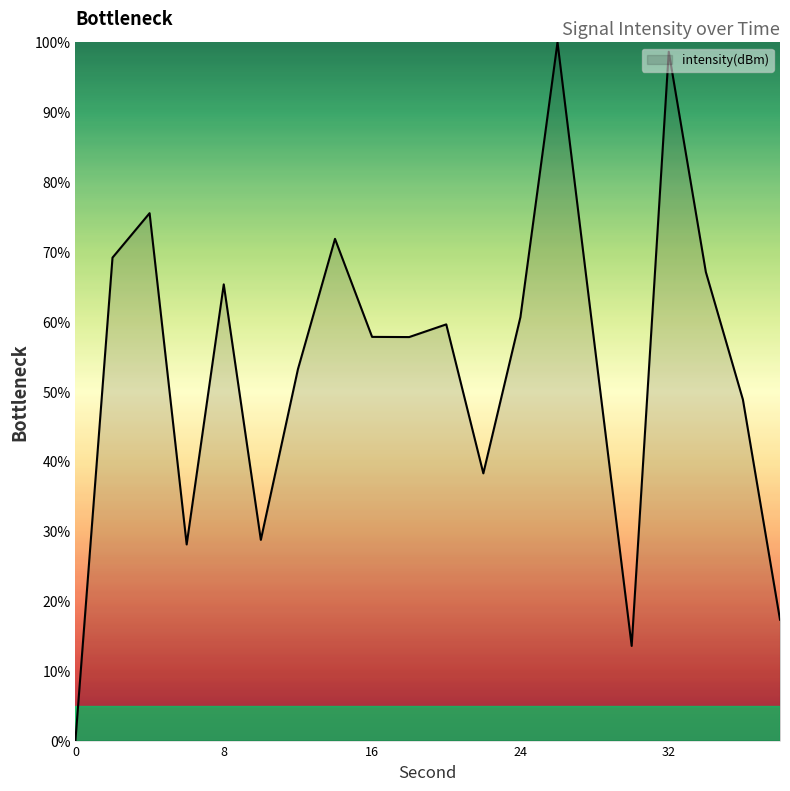

What is the maximum value shown in the chart?

100.0